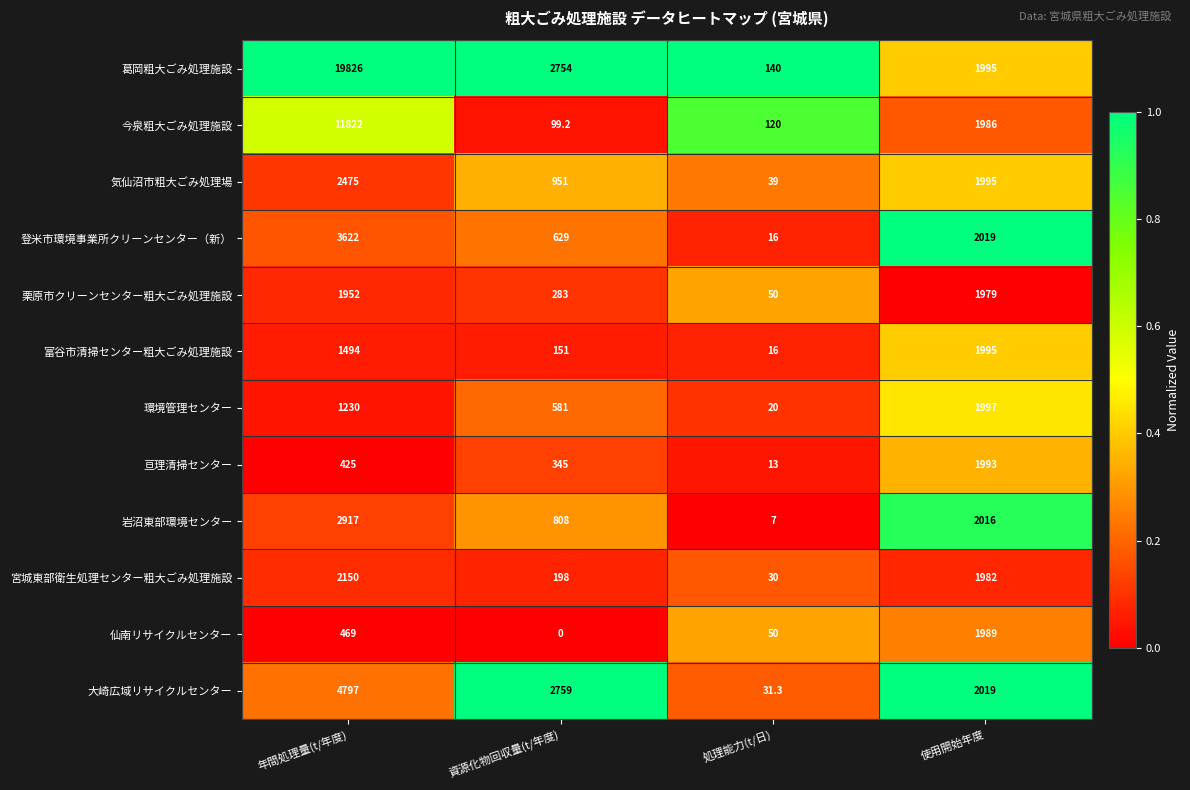

The value of 登米市環境事業所クリーンセンター（新） at 資源化物回収量(t/年度) is 629.0. True or false?

True